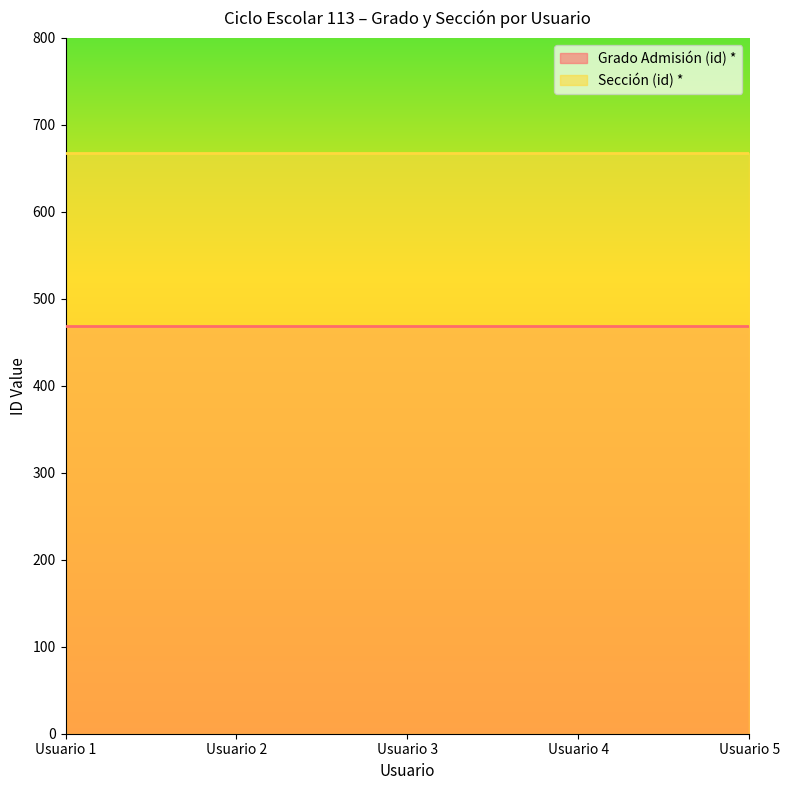

At which label is Sección (id) * closest to 668?

Usuario 1